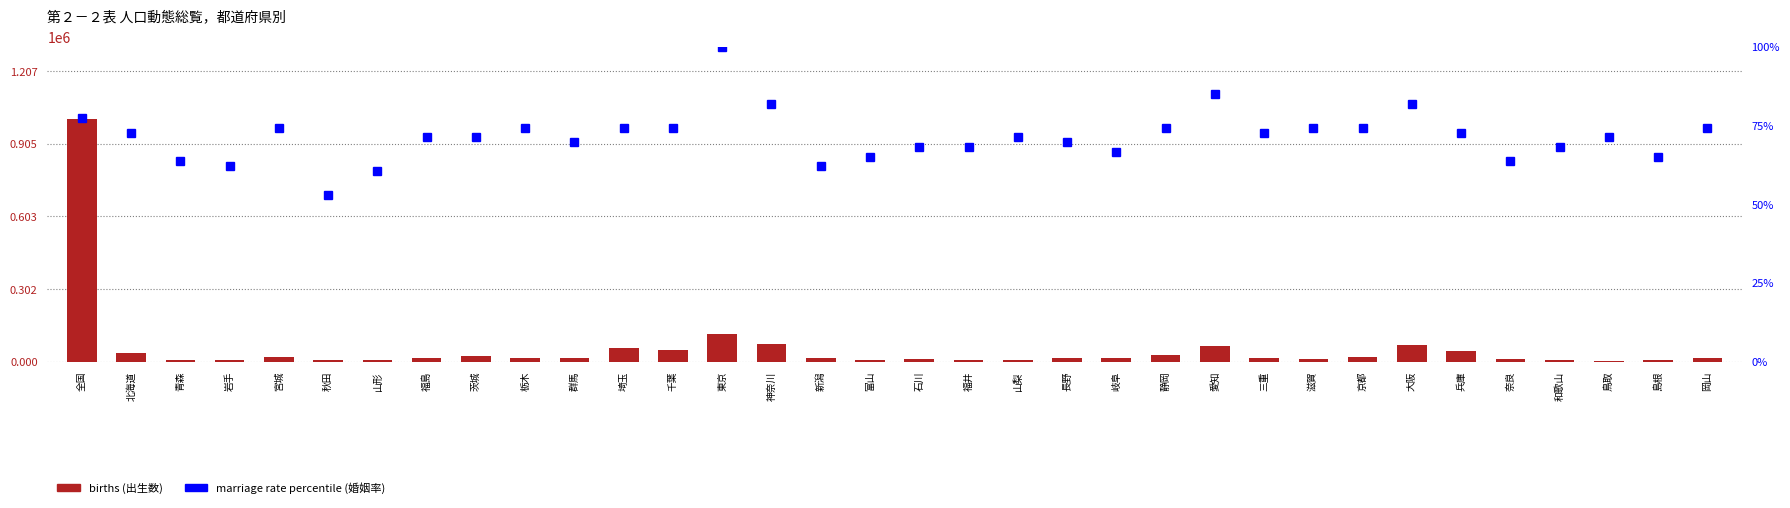

Which series has the largest range (max minus min)?

births